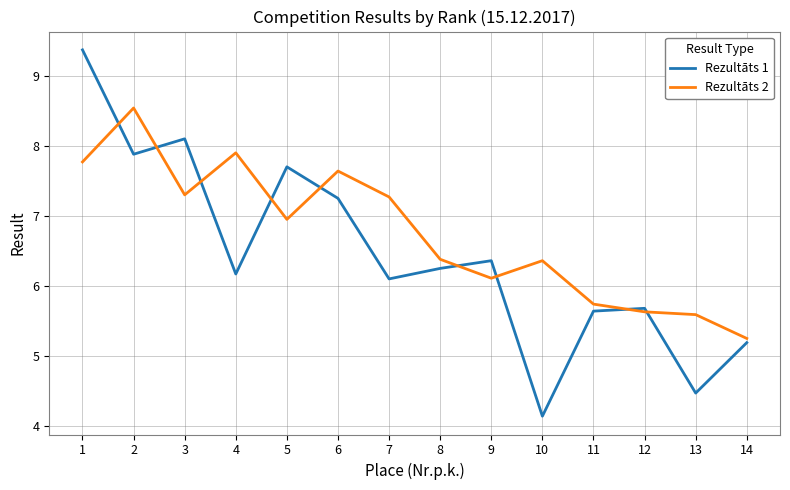

How many lines are shown in the chart?

2